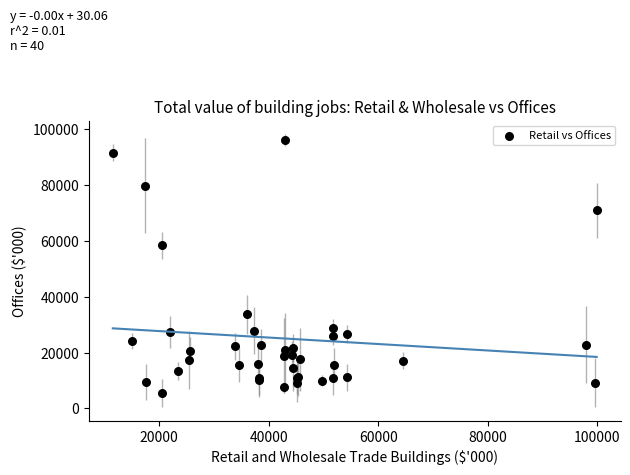

What Y value in the scatter plot is closest to 50919?

58418